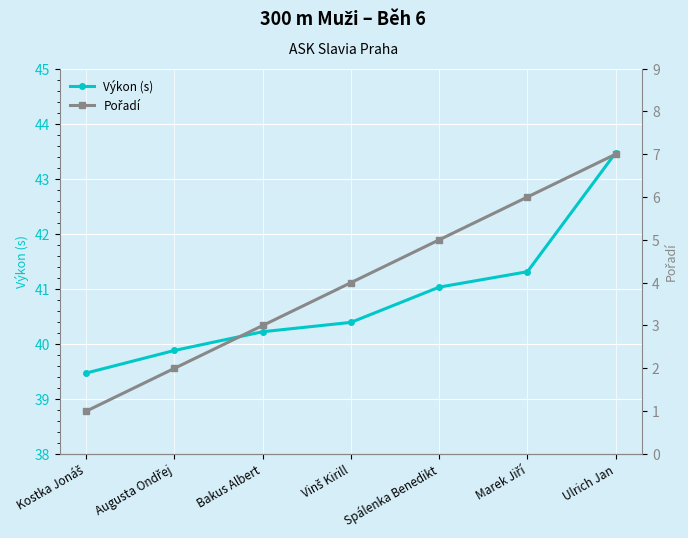

What is the difference between the maximum and second lowest values in the Výkon (s) series?

3.6